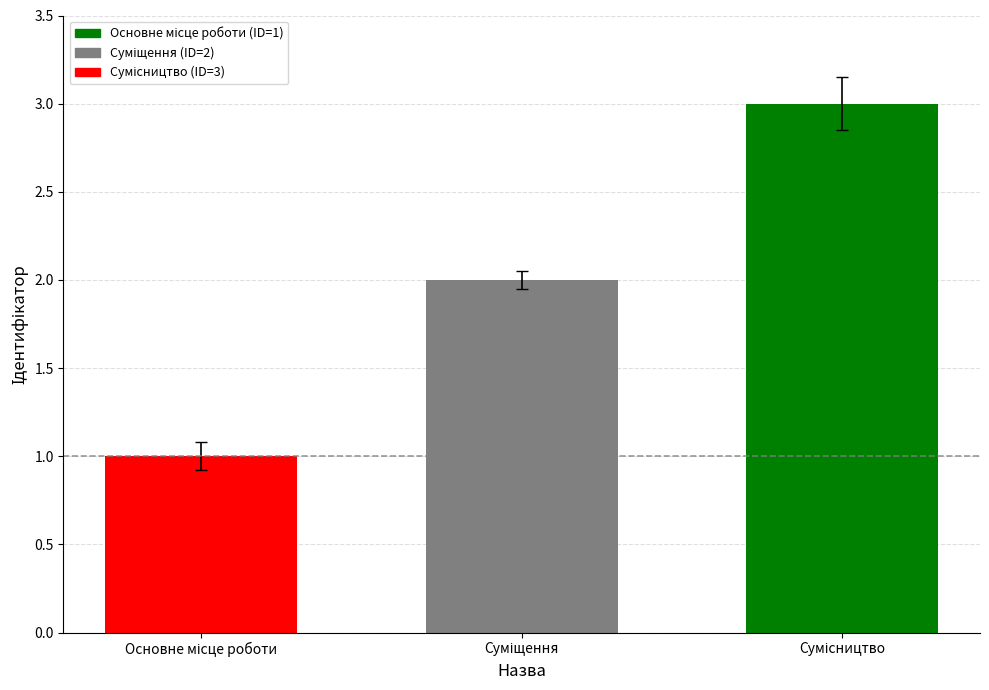

At which label does the data first exceed 2?

Сумісництво